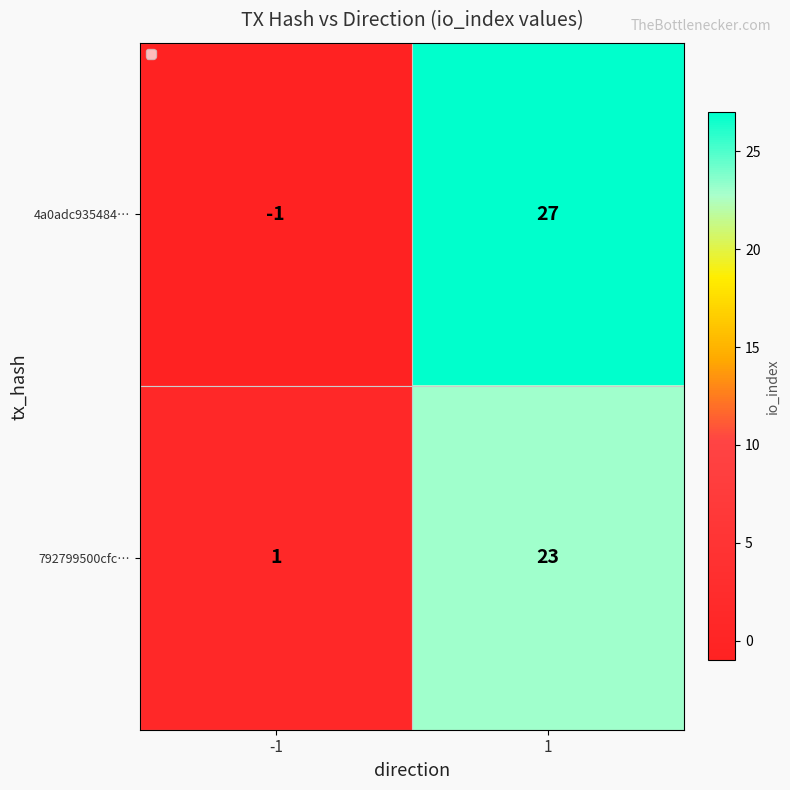

How many values in the 4a0adc935484… series are below 27?

1